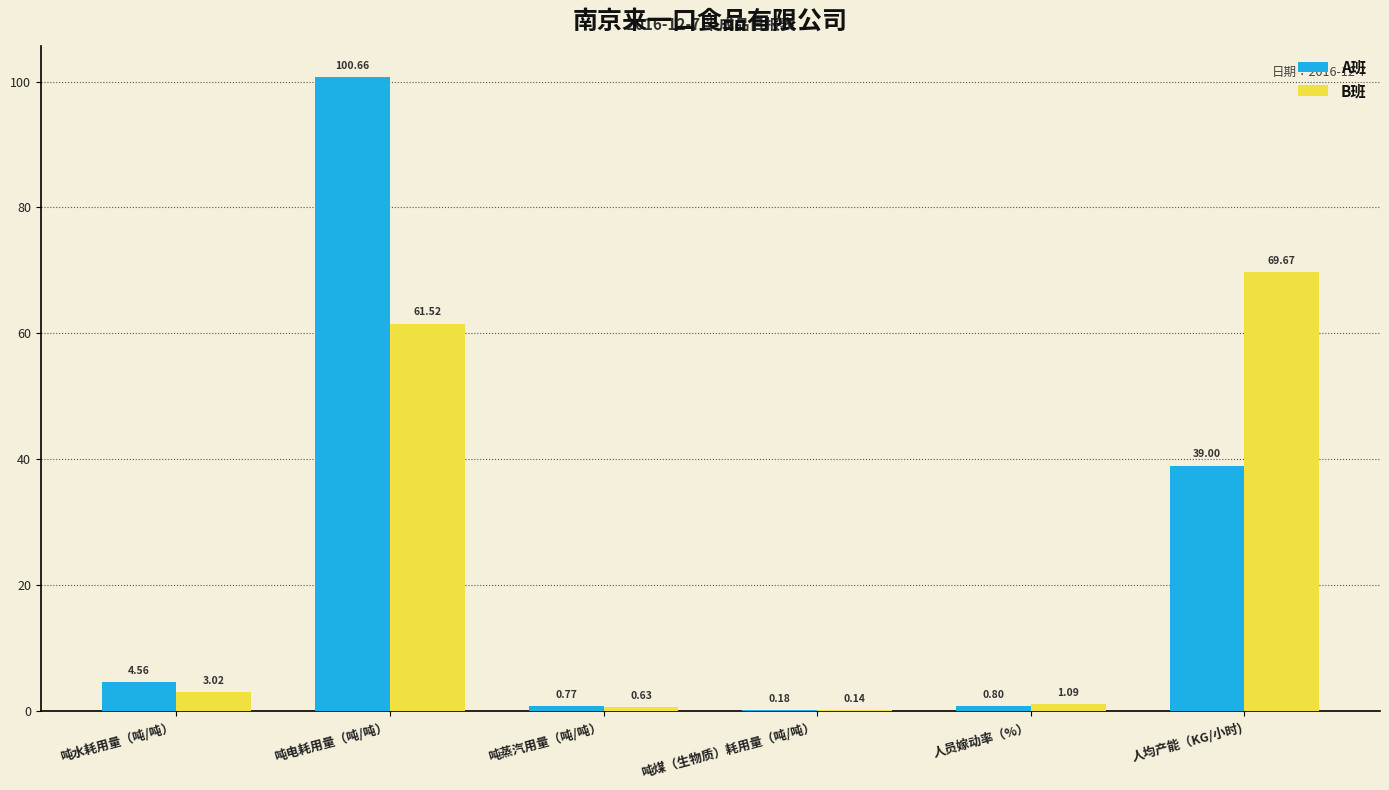

At which category is the sum across all series the highest?

吨电耗用量（吨/吨）